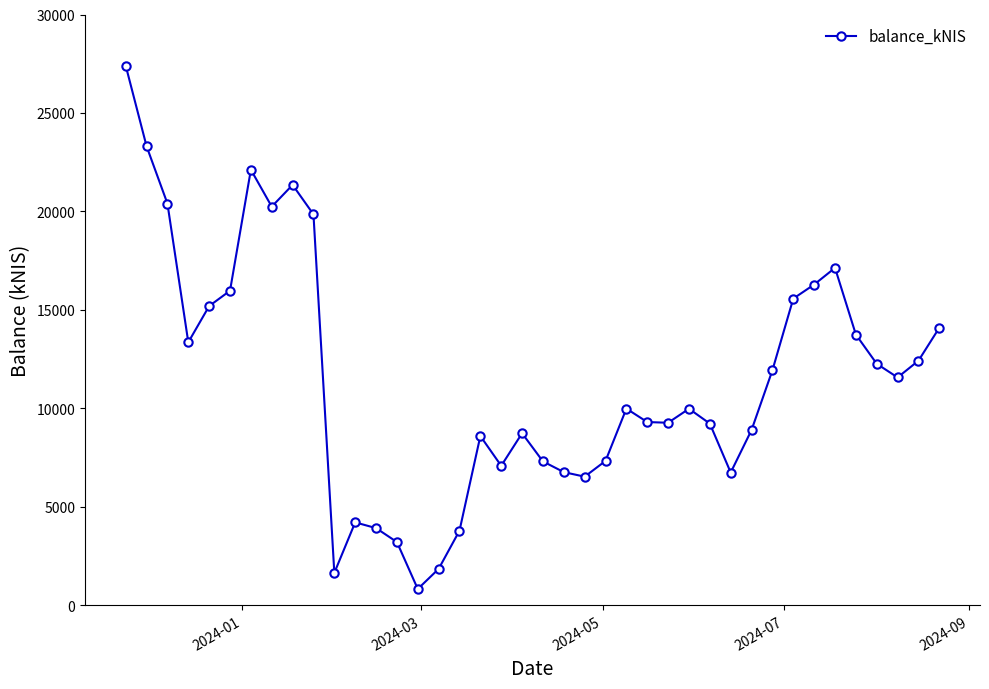

True or false: the data has more than 2 interior local peaks.

True